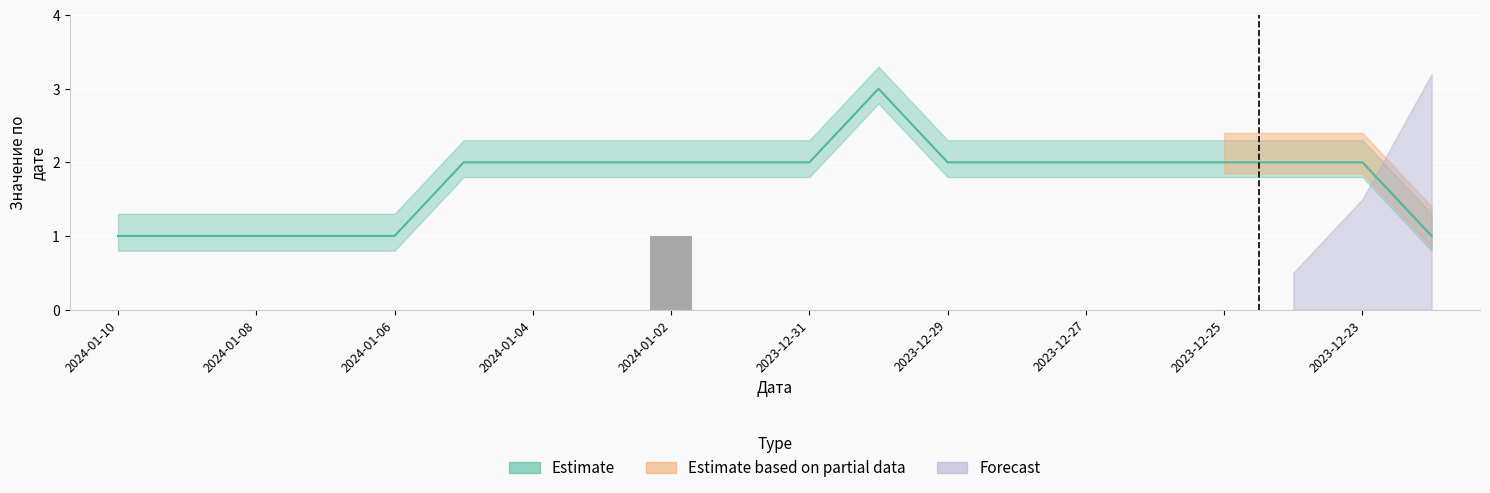

Is it true that the value at 2023-12-31 is 1?

False